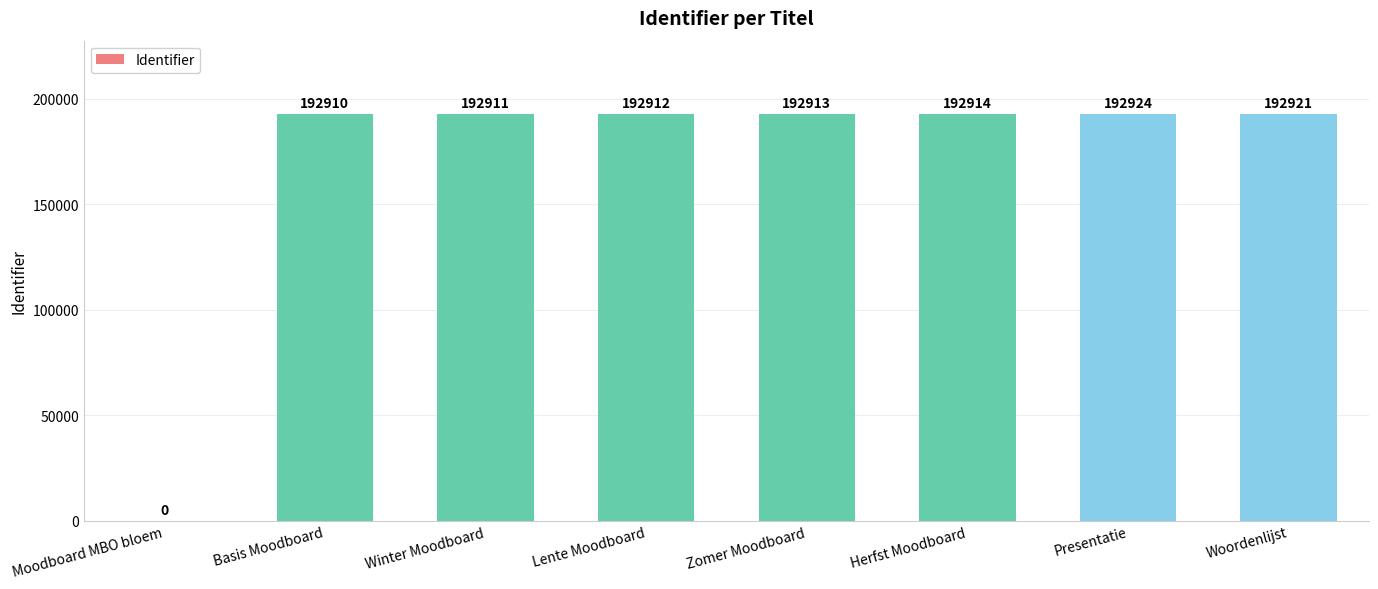

What is the average value?

168801